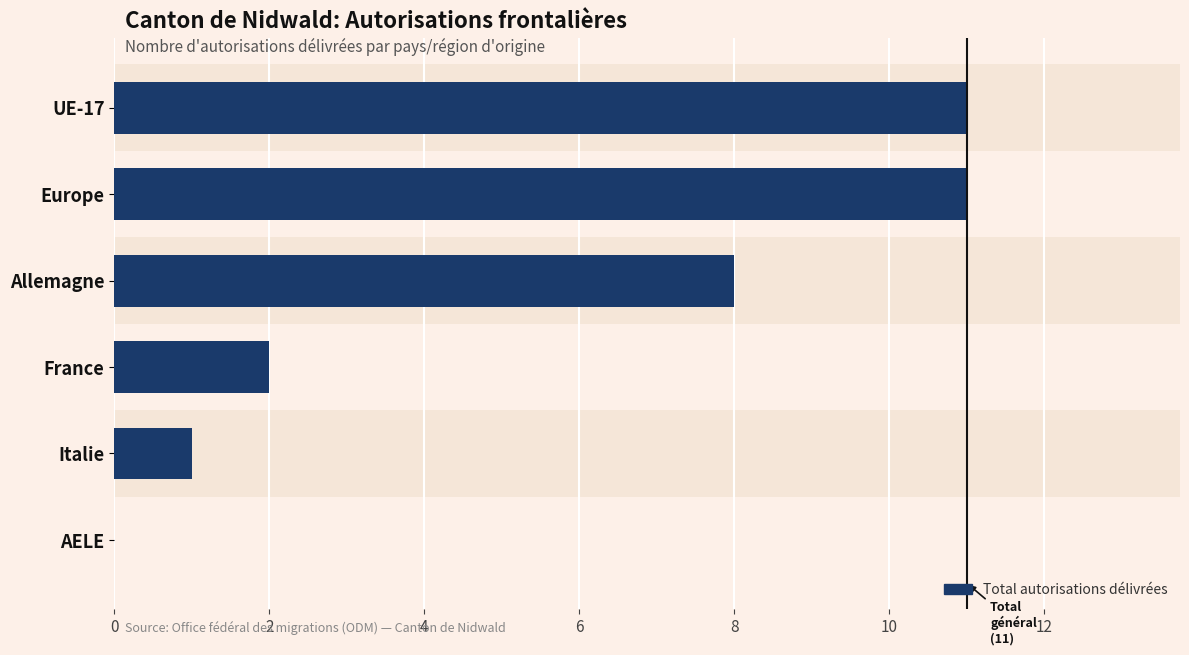

How many series are shown in this chart?

1